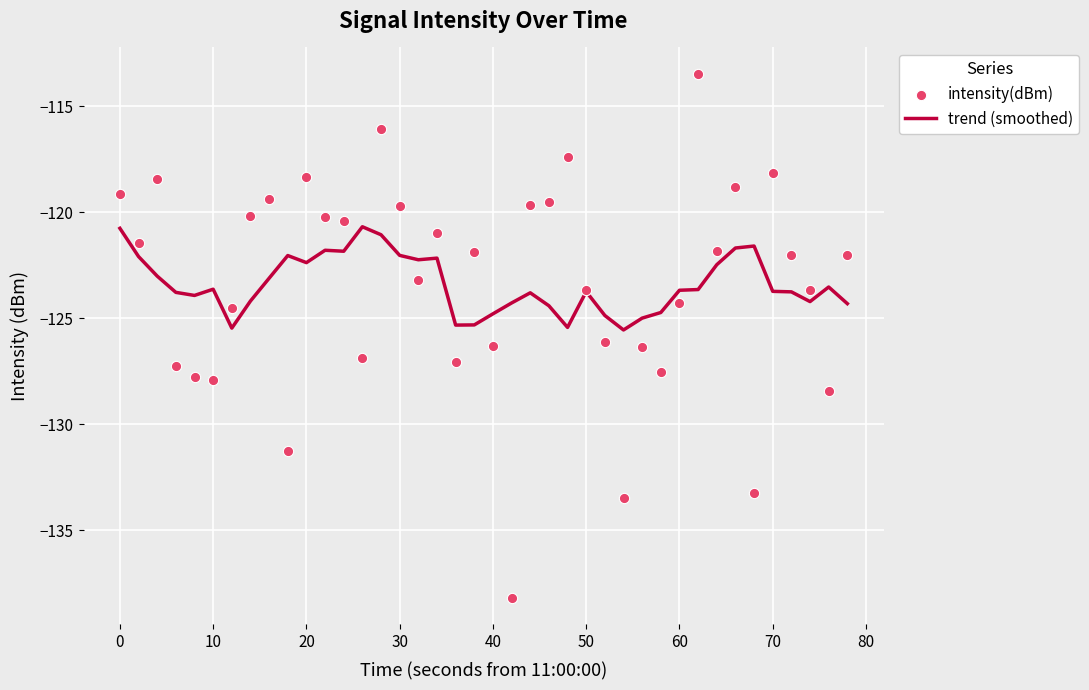

Which series reaches the maximum Y coordinate?

intensity(dBm)